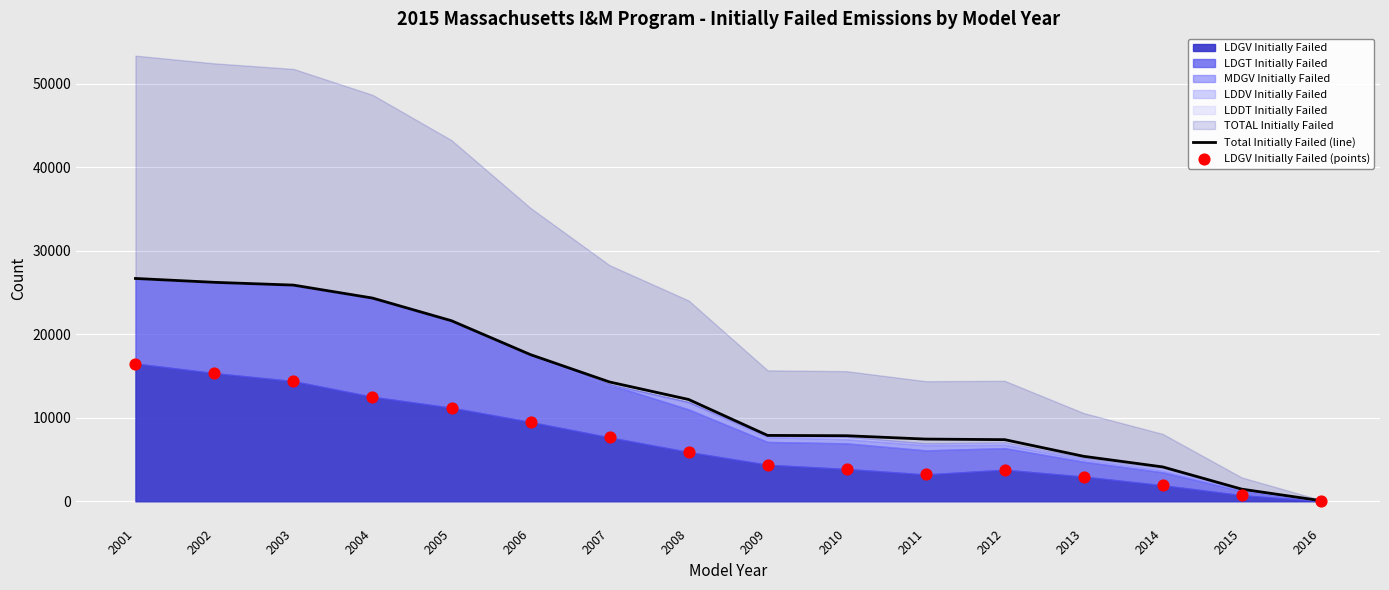

Which series reaches the minimum Y coordinate?

LDGV Initially Failed (points)